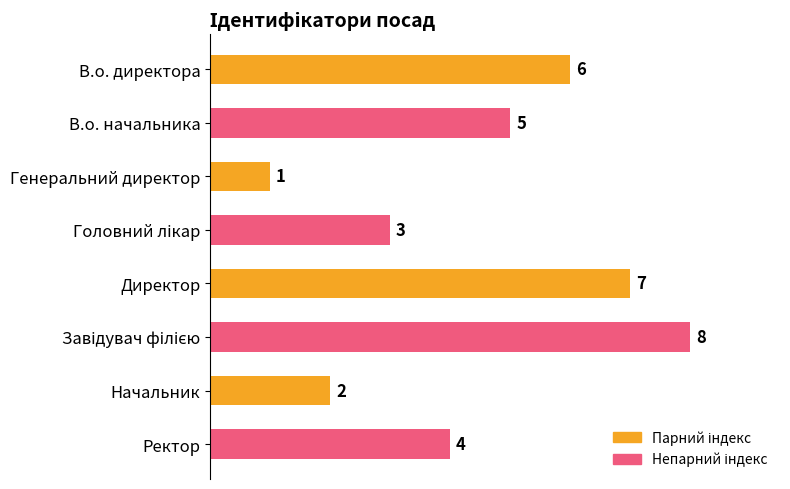

How many values are below 5?

4